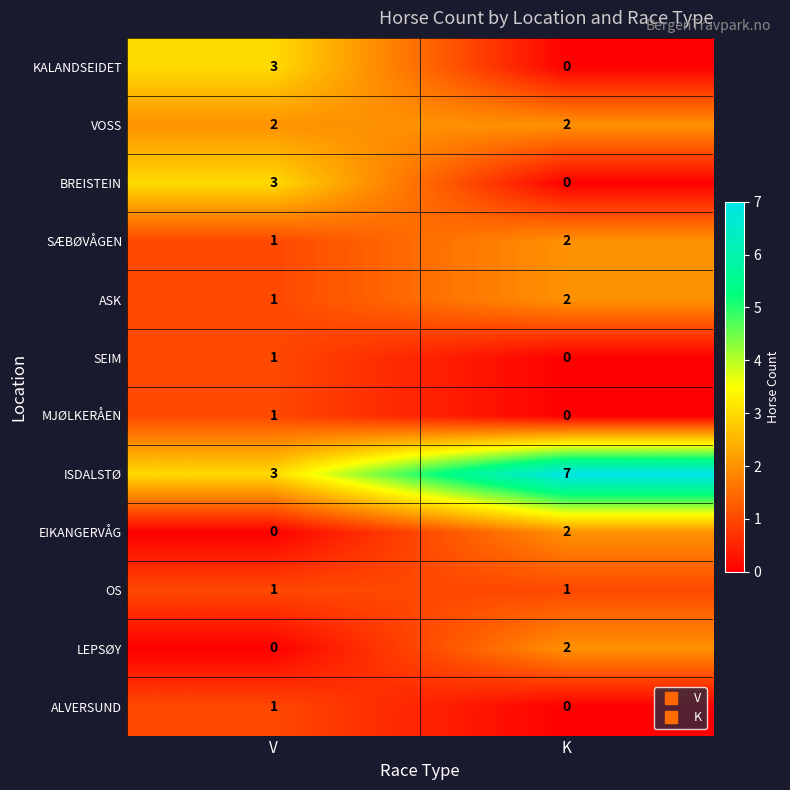

List the labels in order of ISDALSTØ value, largest first.

K, V